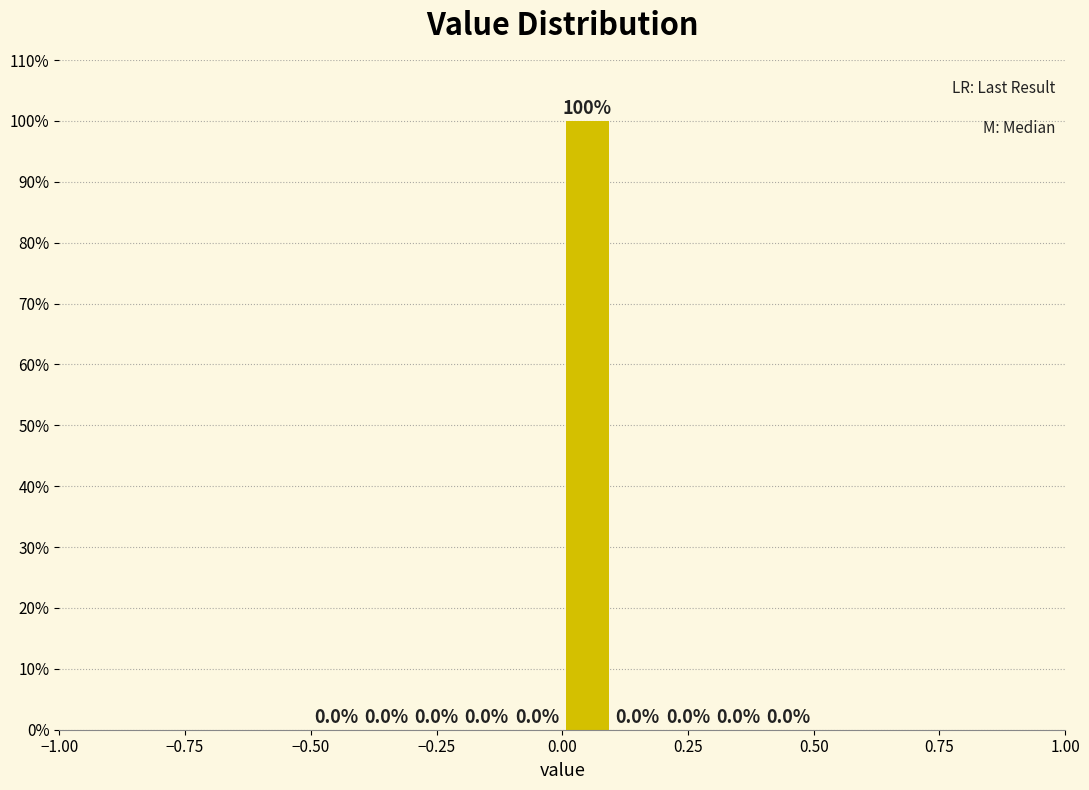

Around what value on the x-axis is the tallest bar? Give the approximate position of its centre, as read against the axis.

0.05